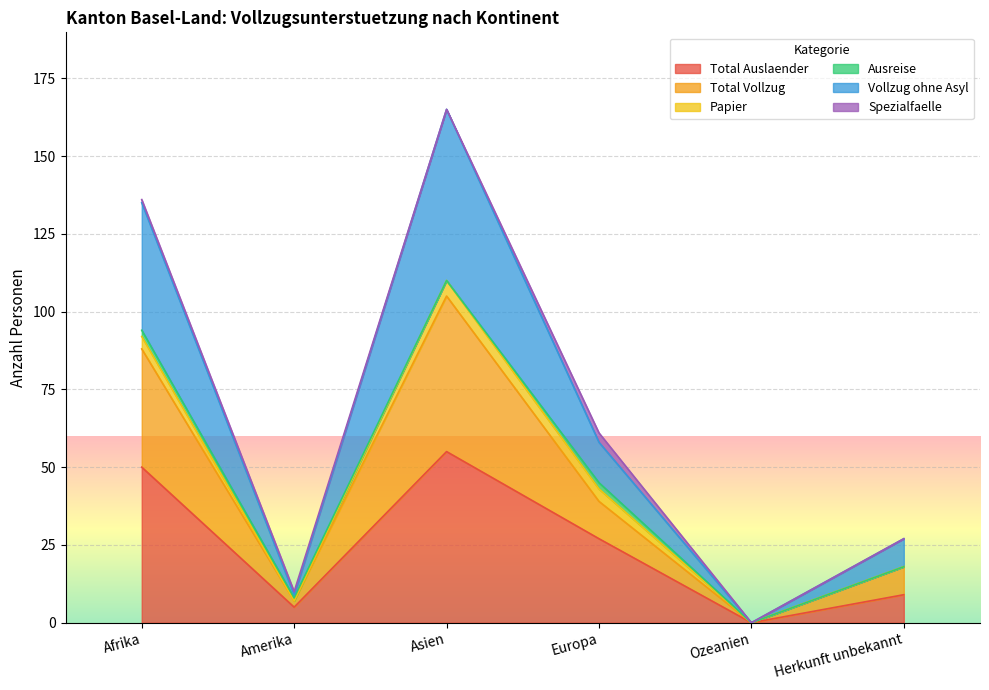

What is the value of the Total Vollzug point at the 2nd from the left?

9